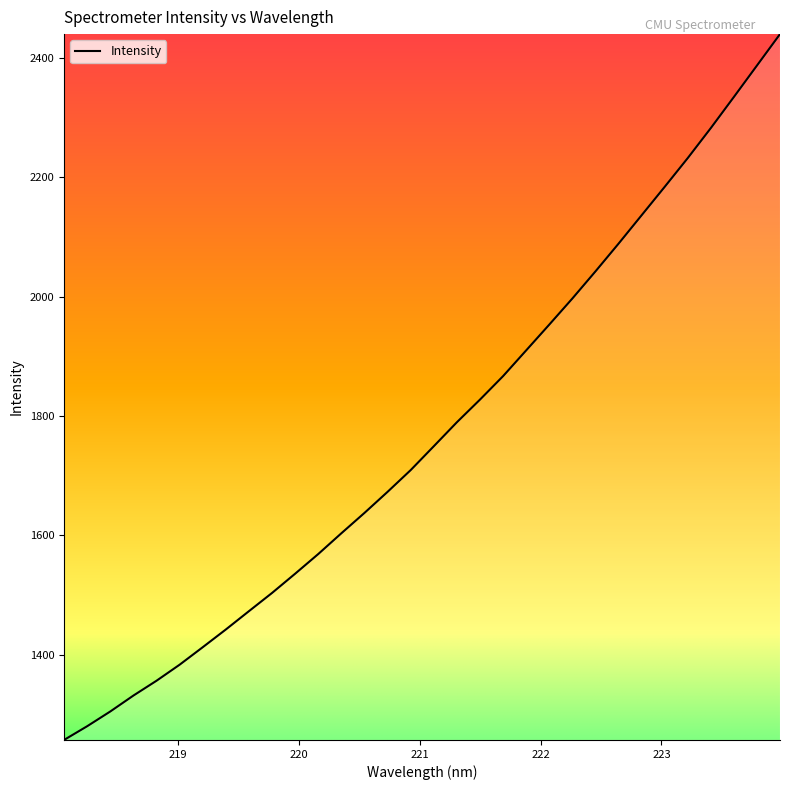

What is the difference between the maximum and minimum values?

1183.1